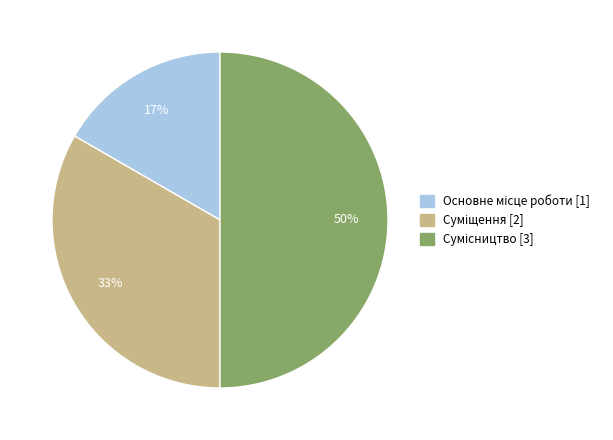

To the nearest percent, what is the difference between the largest and smallest slice percentages?

33%